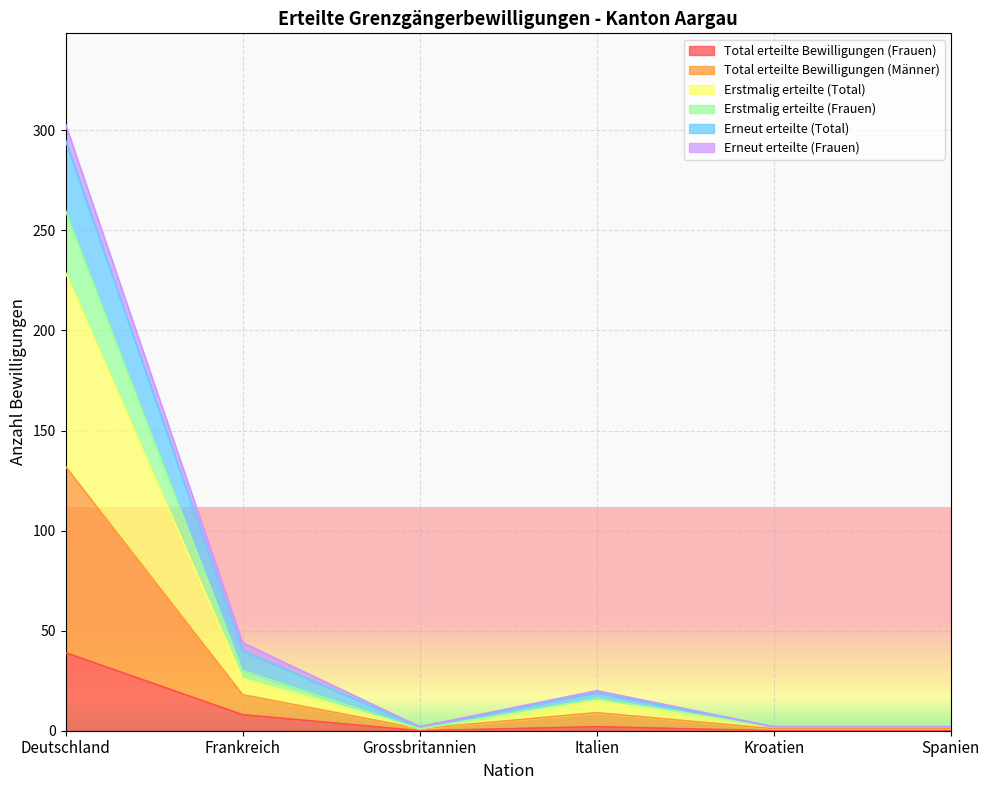

True or false: Total erteilte Bewilligungen (Frauen) has a value of -23 at Kroatien.

False